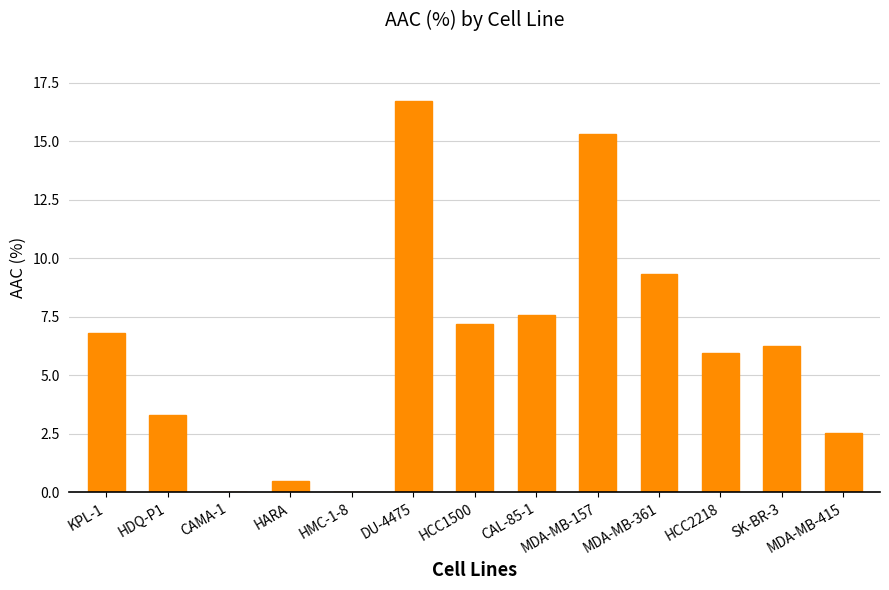

How many categories are shown in the chart?

13